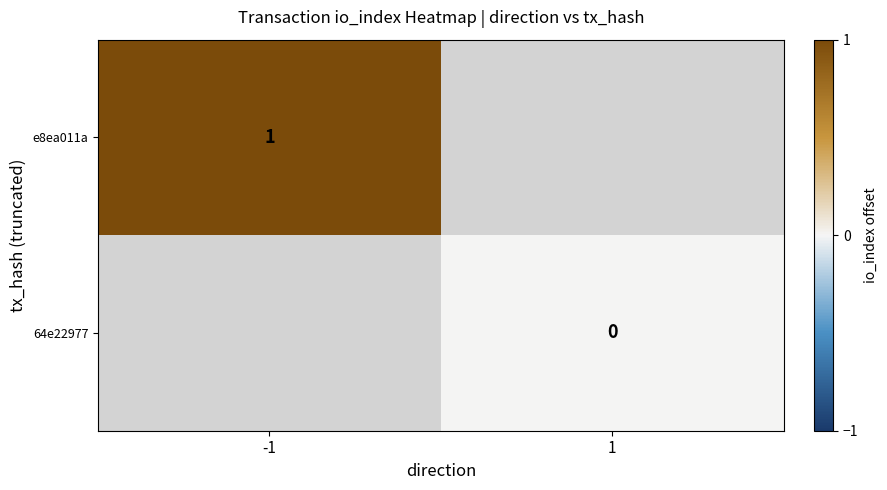

The value of e8ea011a at -1 is 1. True or false?

True